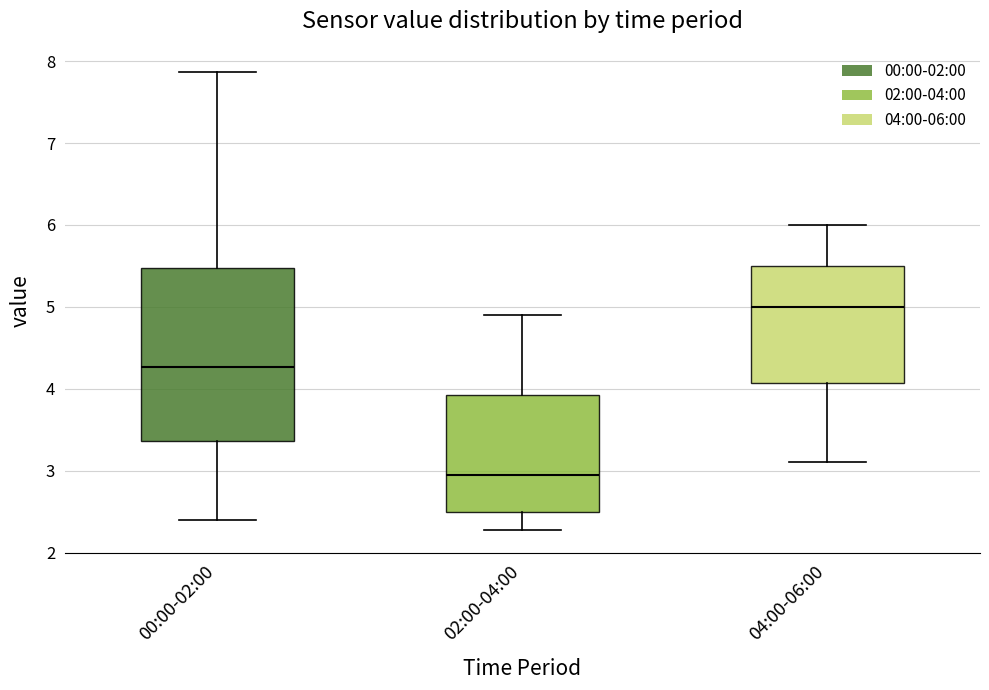

Where does the median line of the box for 02:00-04:00 sit on the y-axis? The values are not printed on the chart, so give them approximately, as read against the axis.

3.0